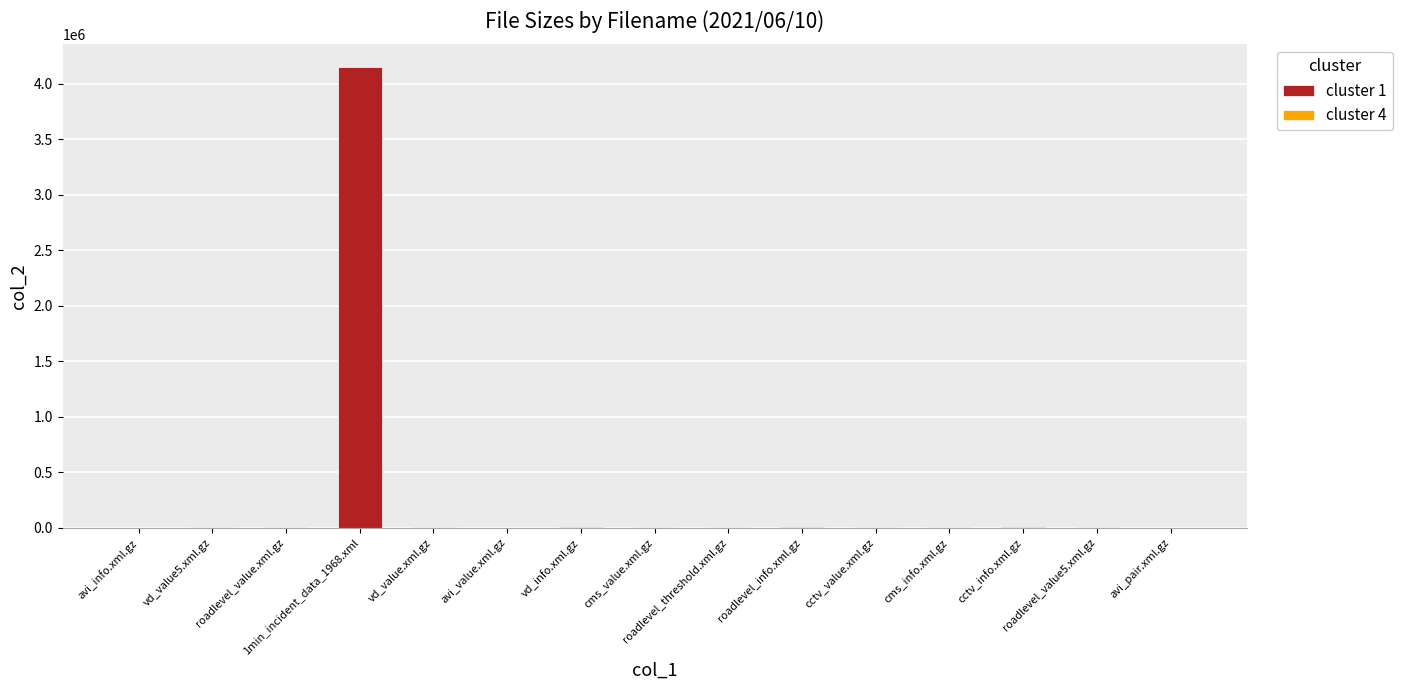

What is the difference between the maximum and minimum values?

4146095